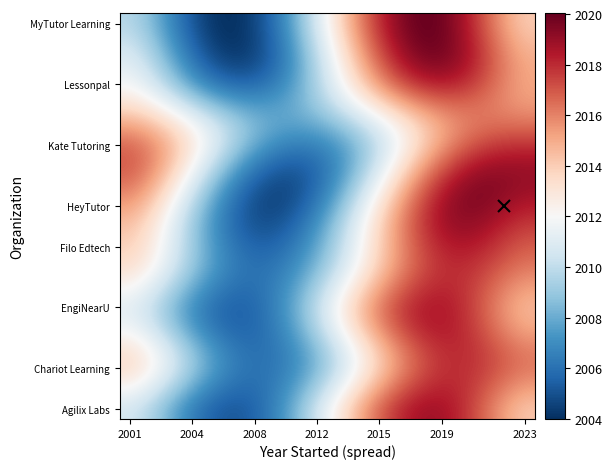

At how many categories does at least one series exceed 2006?

20